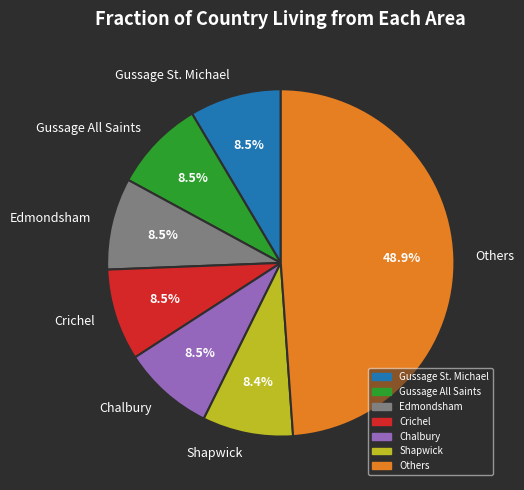

Approximately how many times larger is the value at Crichel compared to Gussage All Saints?

1.0